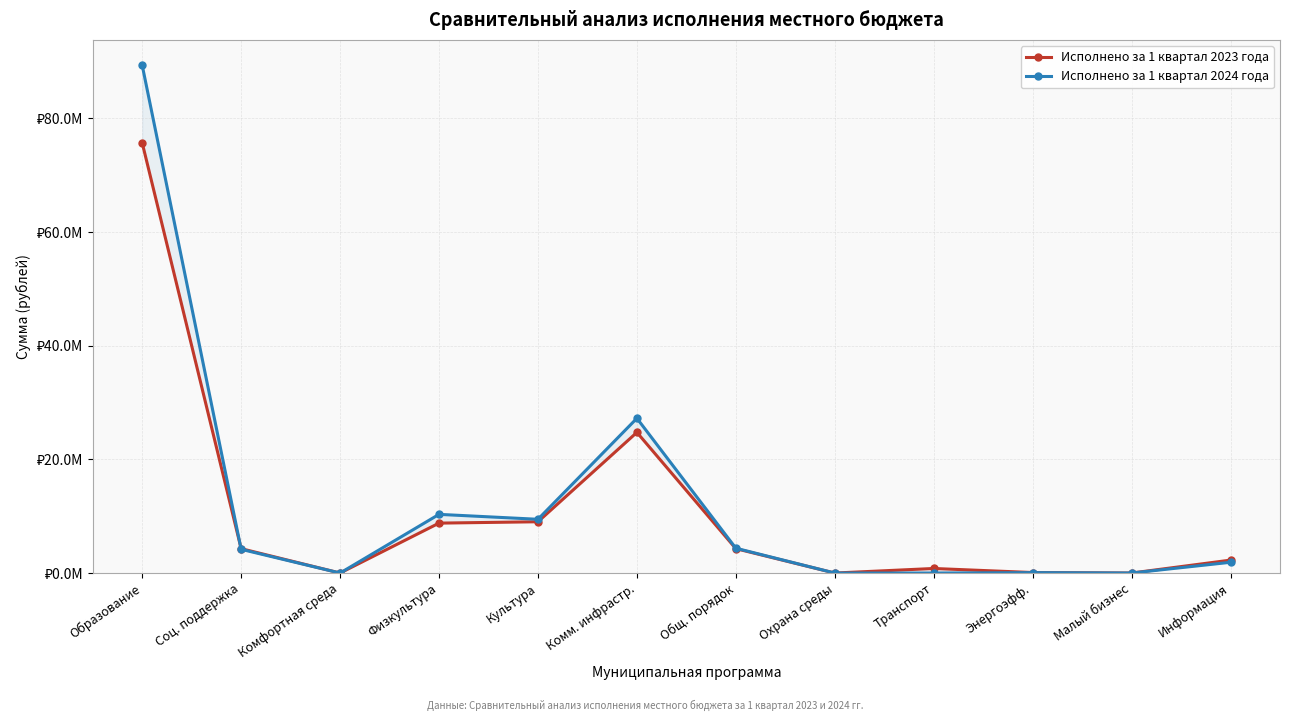

What is the value of the Исполнено за 1 квартал 2023 года point at the 2nd from the left?

4294077.4